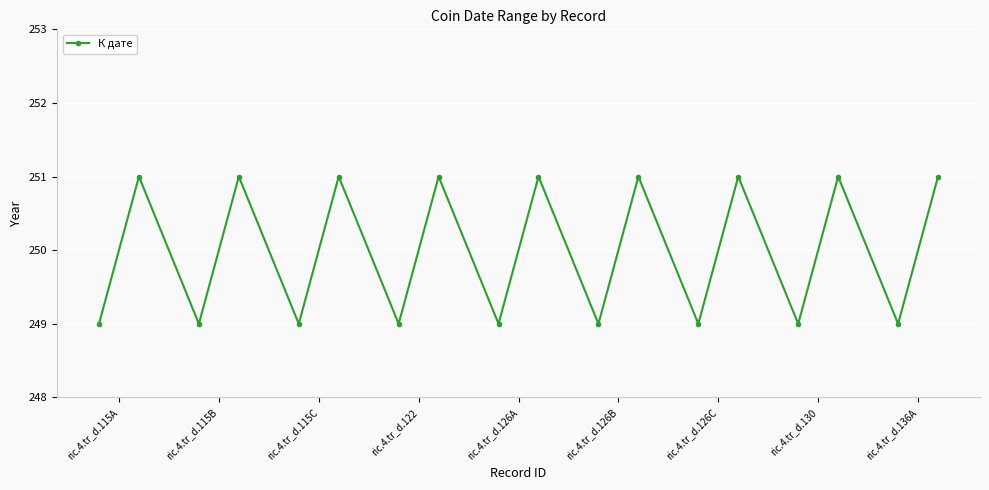

What is the sum of all values?

4500